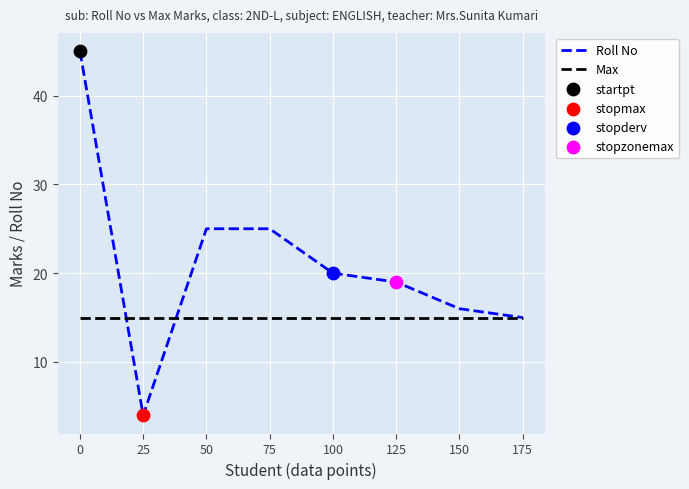

What is the total value across all series at 125?

34